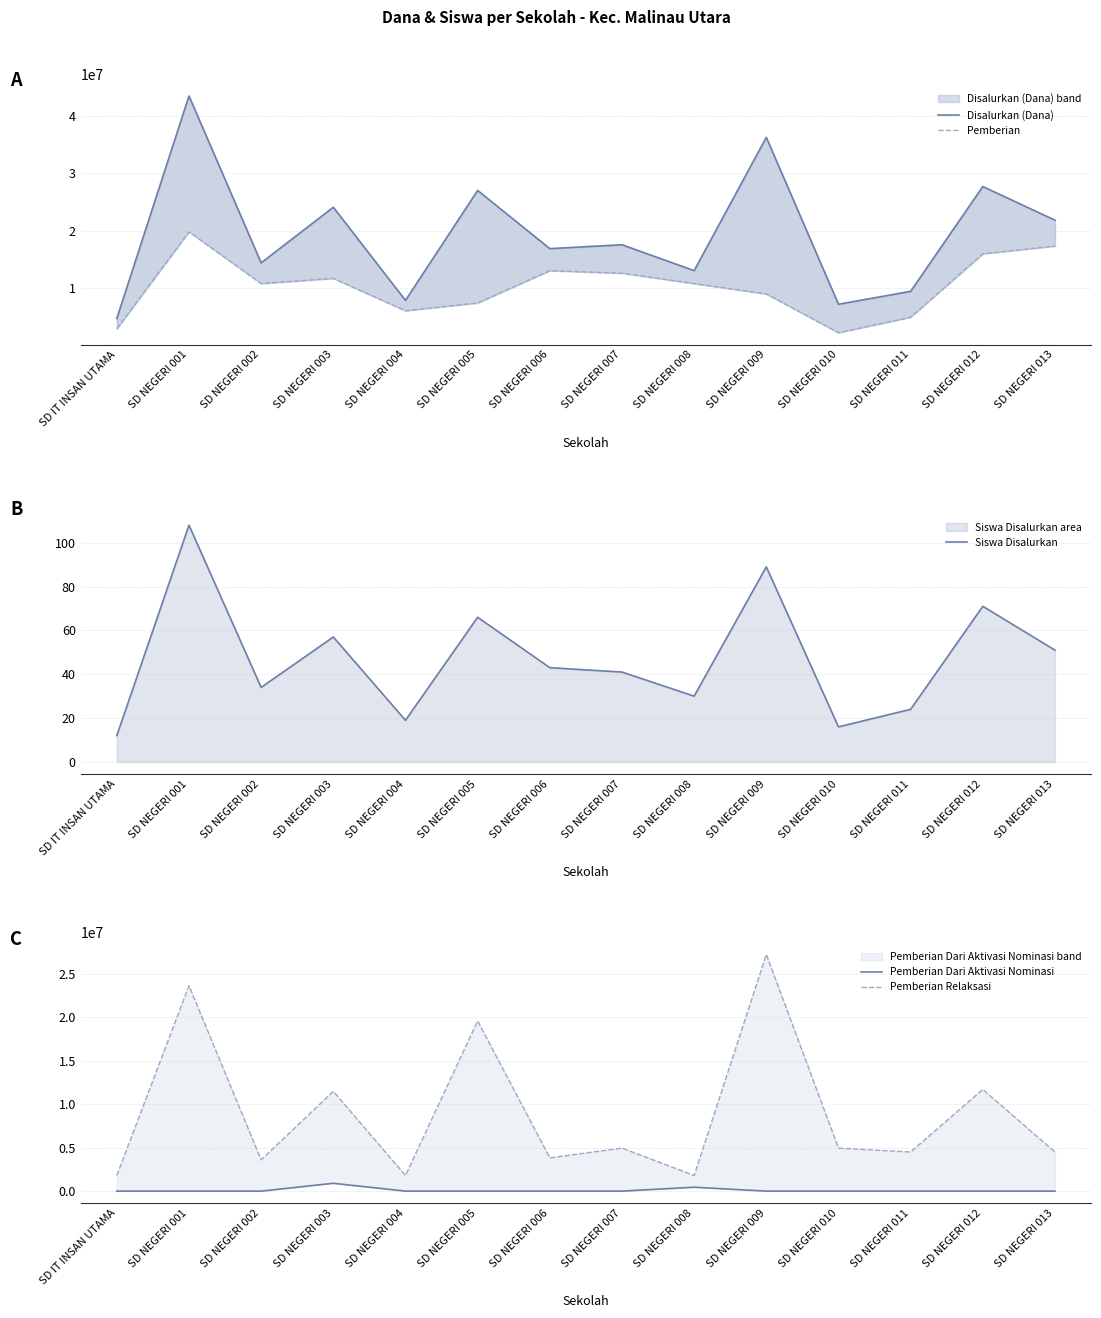

At how many categories does at least one series exceed 7829904?

12